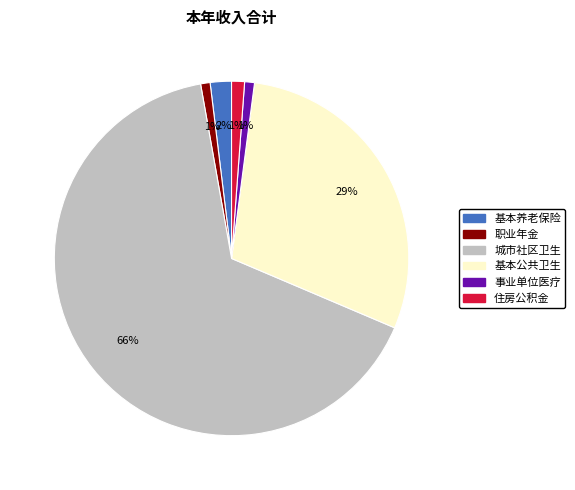

Is there a majority slice in this chart?

Yes